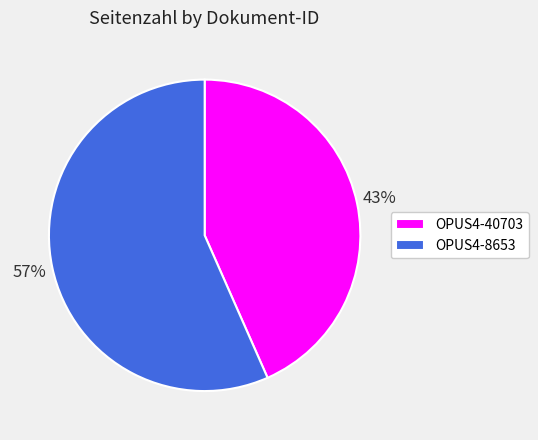

How many segments does this pie chart have?

2